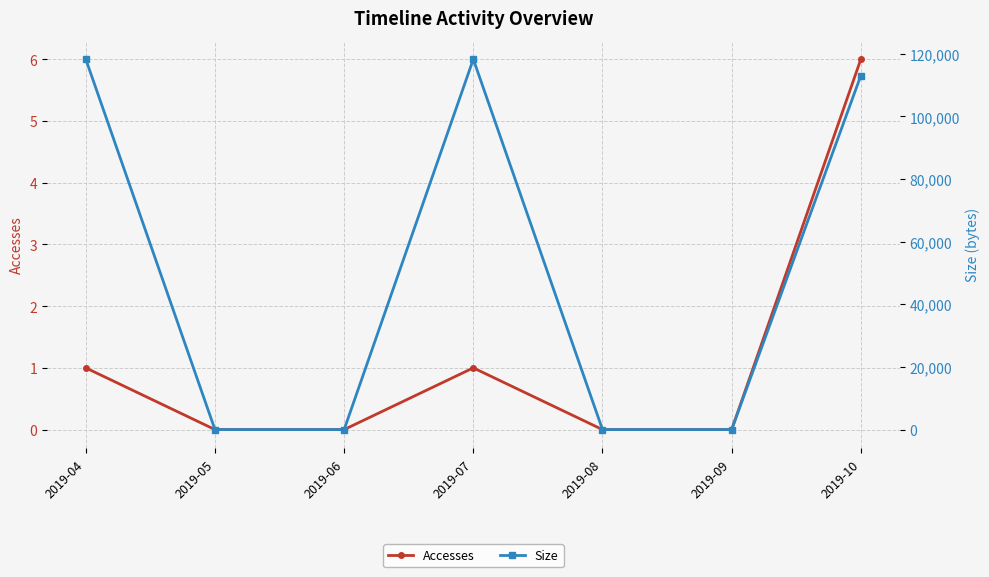

True or false: Accesses has a value of 2 at 2019-10.

False